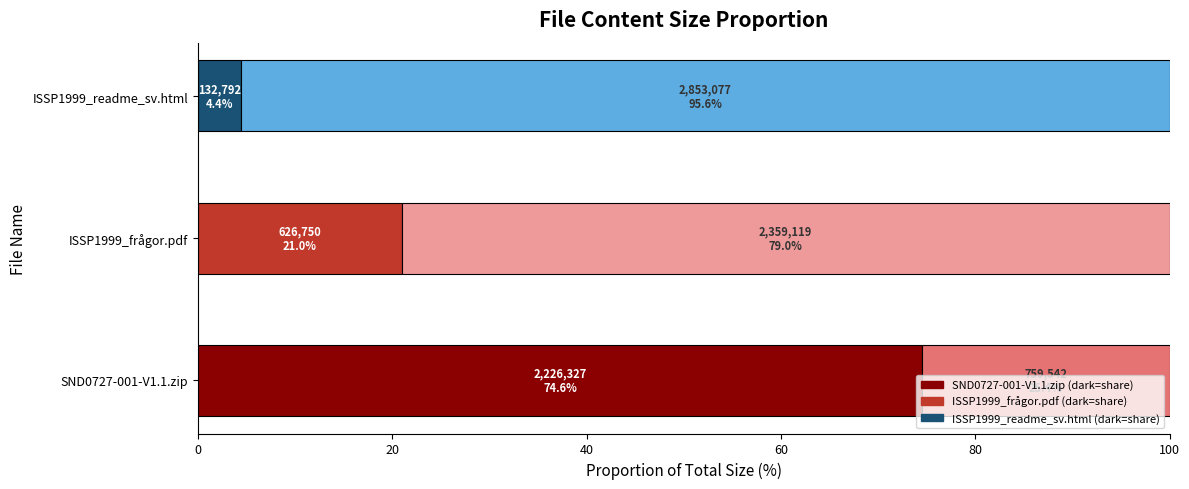

The value at ISSP1999_frågor.pdf is 626750. True or false?

True